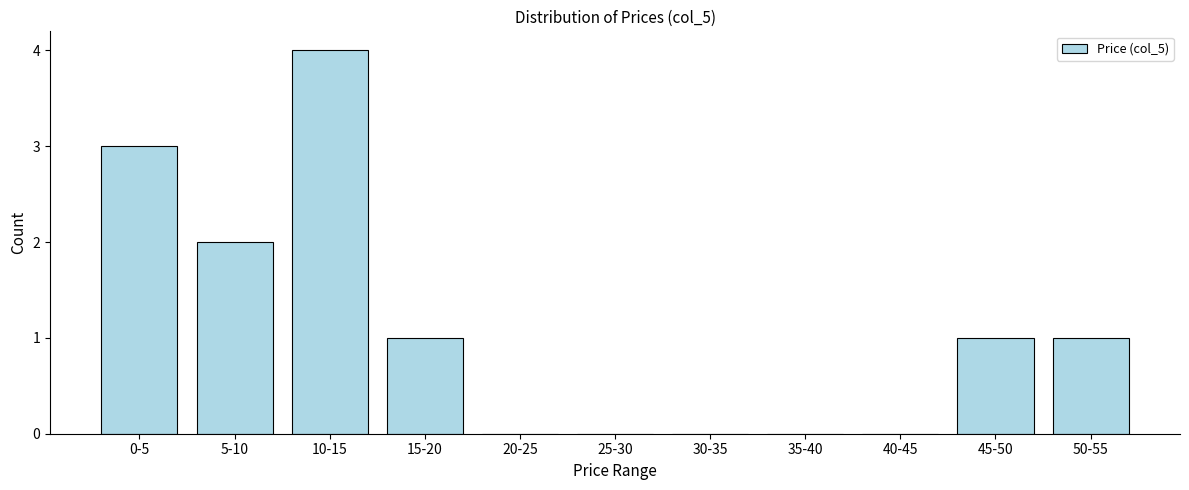

Reading left to right, transcribe all the data shown in this chart.

0-5=3	5-10=2	10-15=4	15-20=1	20-25=0	25-30=0	30-35=0	35-40=0	40-45=0	45-50=1	50-55=1